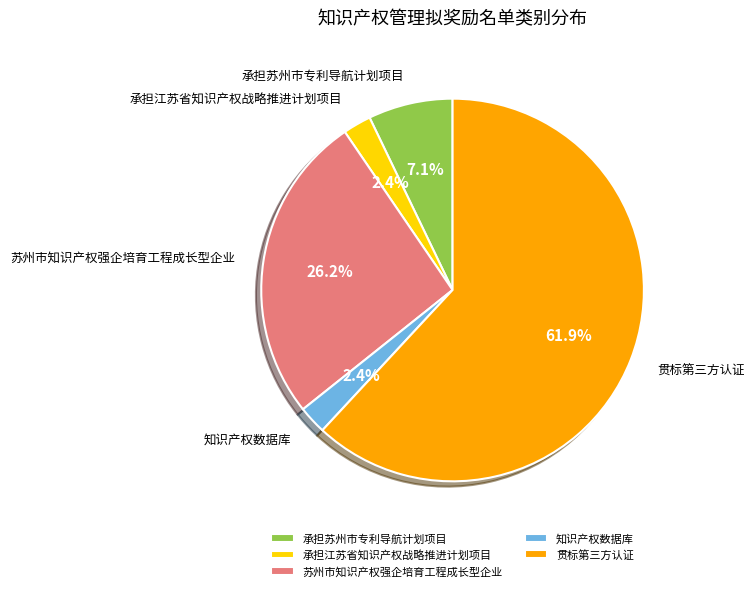

Between 承担苏州市专利导航计划项目 and 知识产权数据库, which is larger?

承担苏州市专利导航计划项目